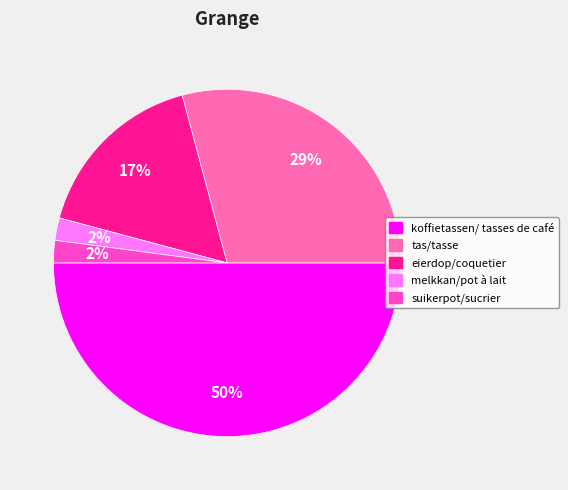

Combined, do melkkan/pot à lait and koffietassen/ tasses de café account for over 50%?

Yes